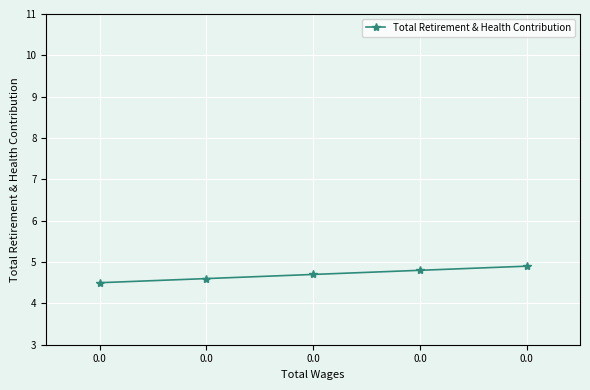

What is the difference between the values at 0.0 and 0.0?

0.4